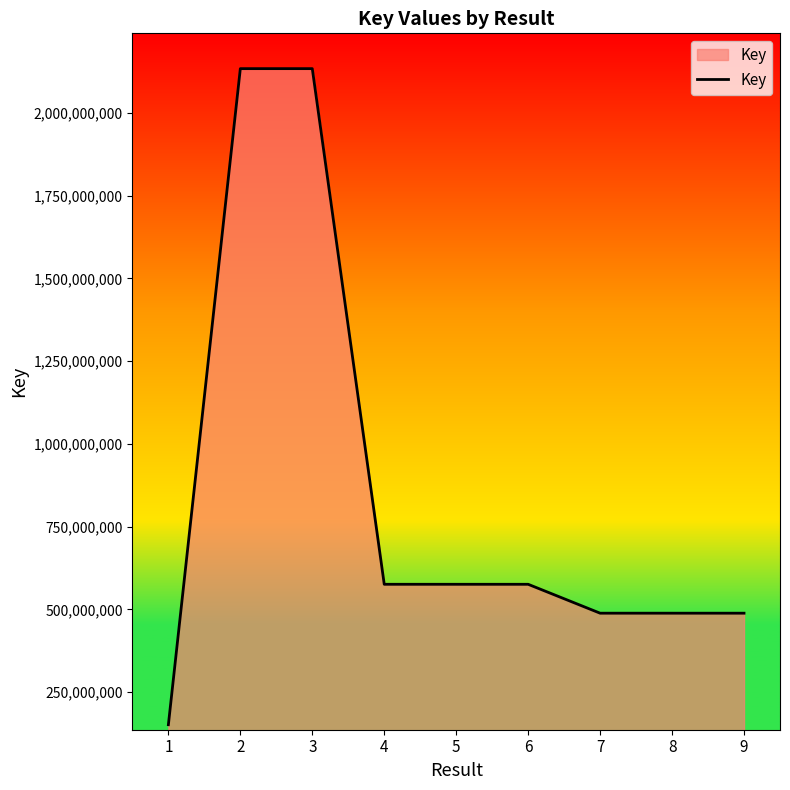

What is the maximum value shown in the chart?

2134096145